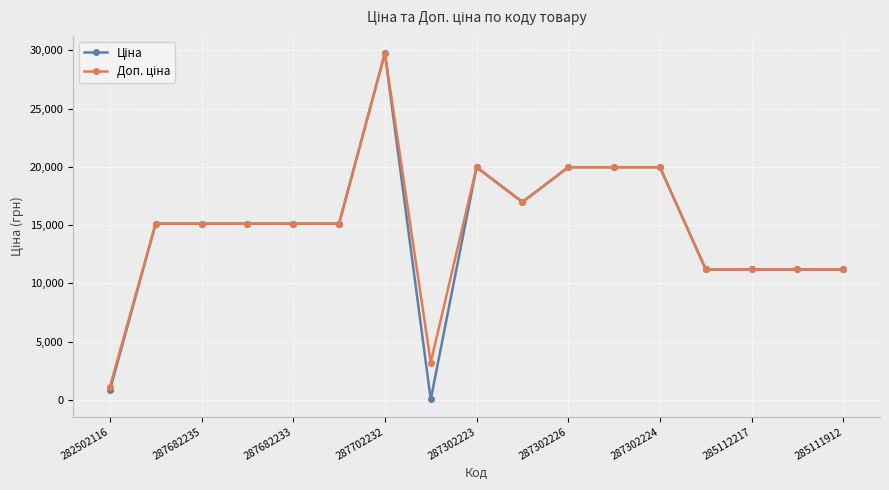

At how many categories does at least one series exceed 14005?

11